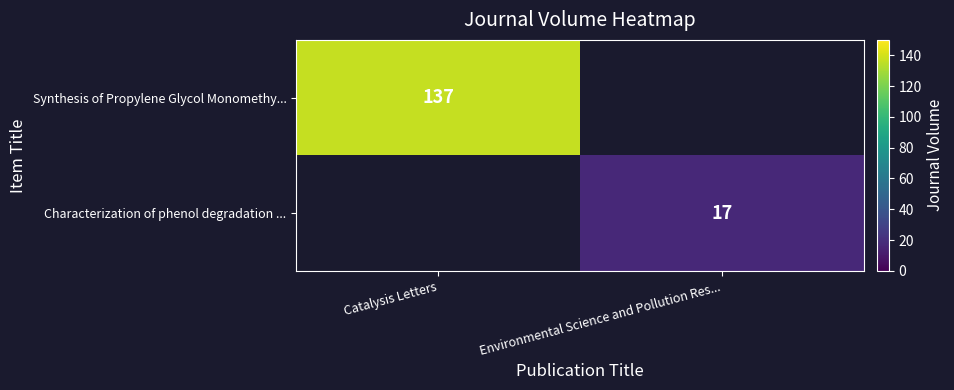

True or false: Synthesis of Propylene Glycol Monomethy... has a value of 137 at Catalysis Letters.

True